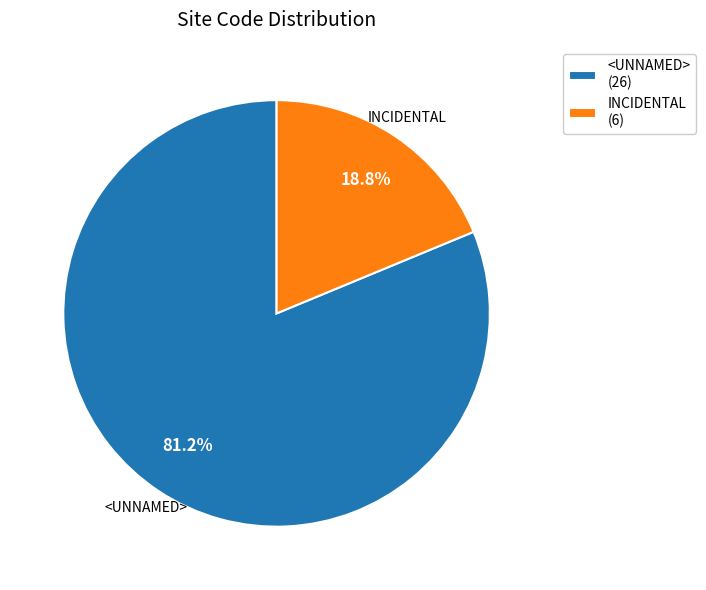

What is the smallest slice in the pie chart?

INCIDENTAL